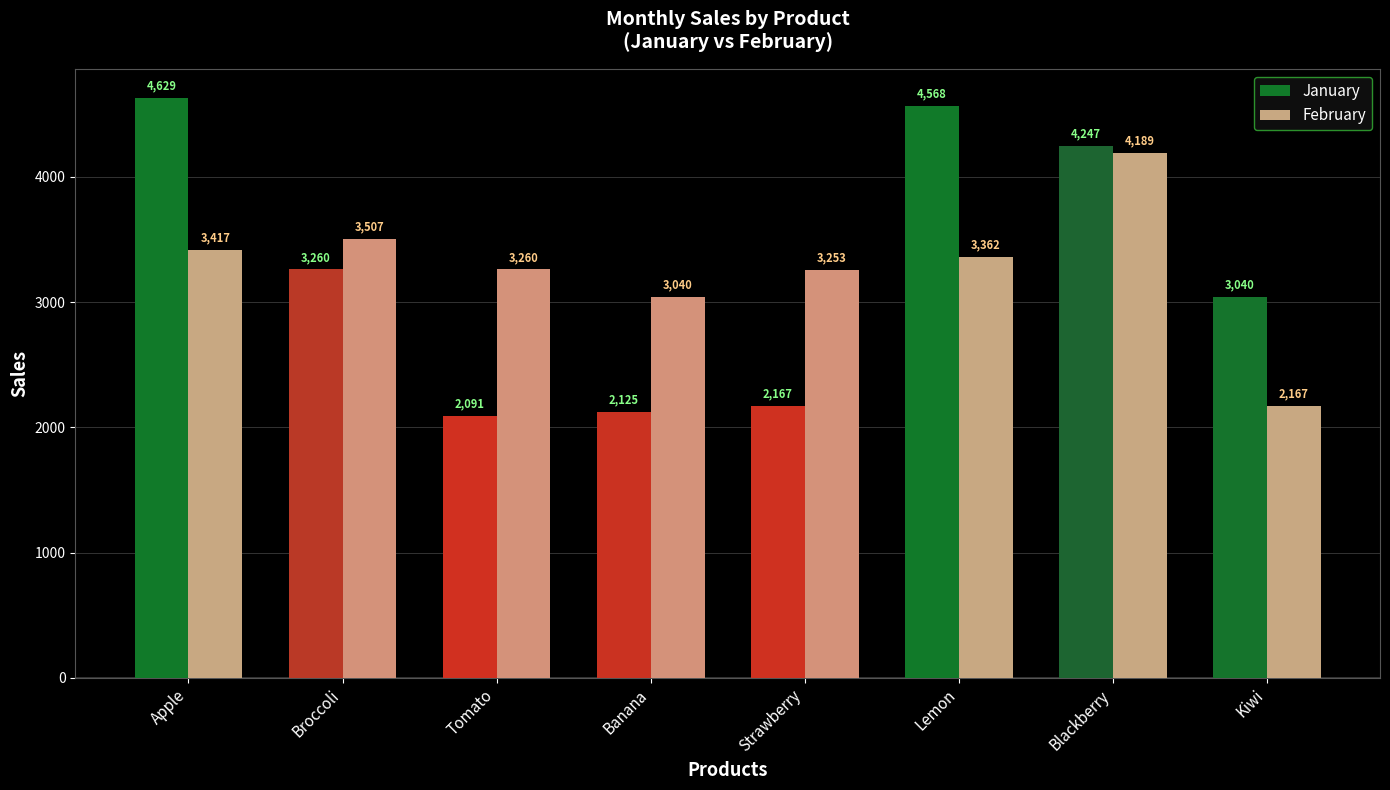

What is the difference between the maximum and second lowest values in the February series?

1149